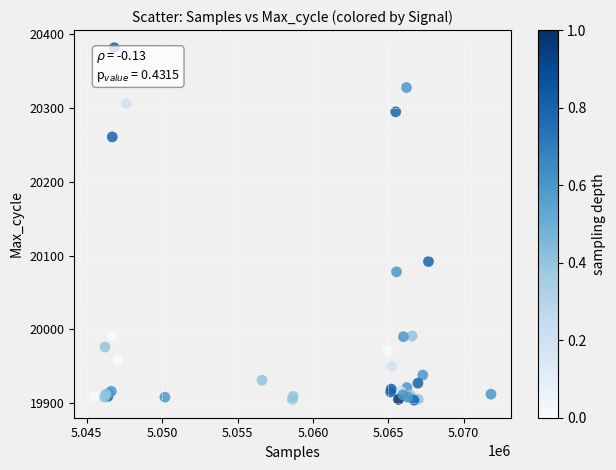

What Y value in the scatter plot is closest to 20143?

20092